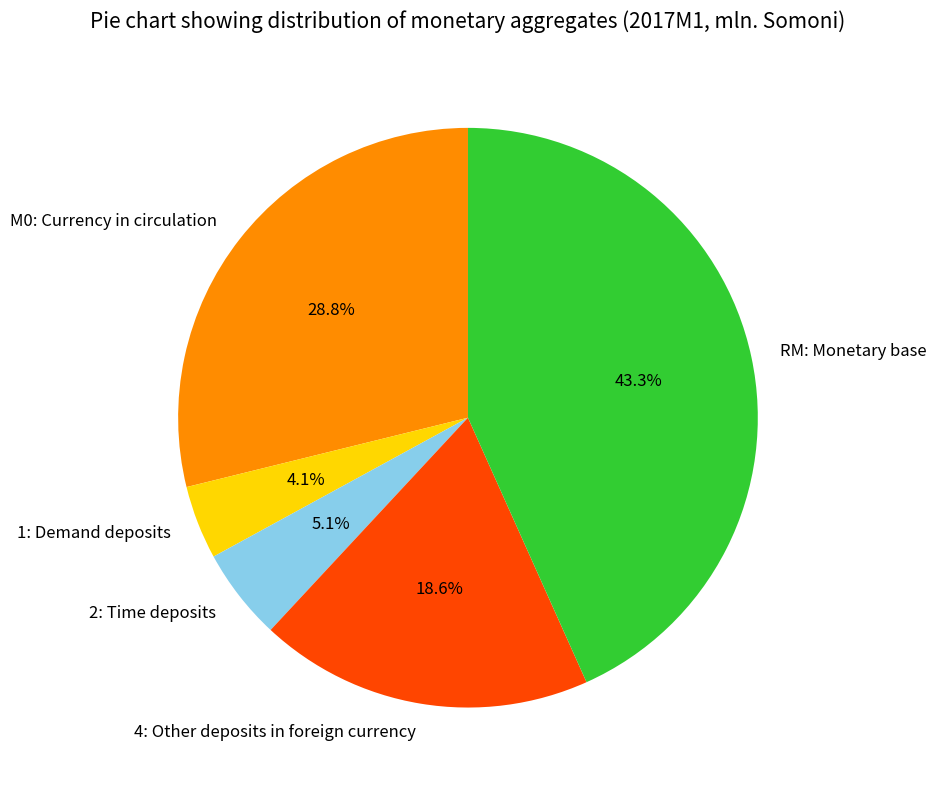

Which category has the biggest portion of the pie?

RM: Monetary base